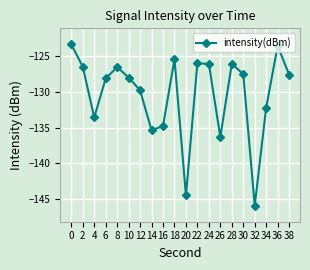

What is the sum of all values?

-2606.7